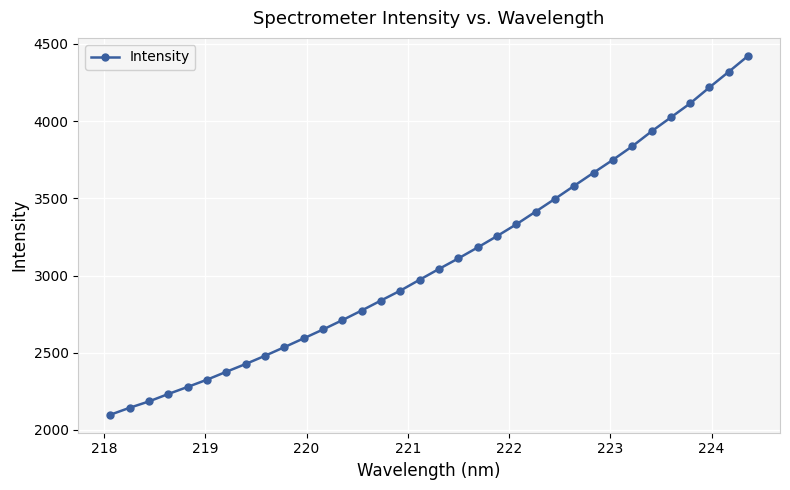

What is the maximum value shown in the chart?

4423.0